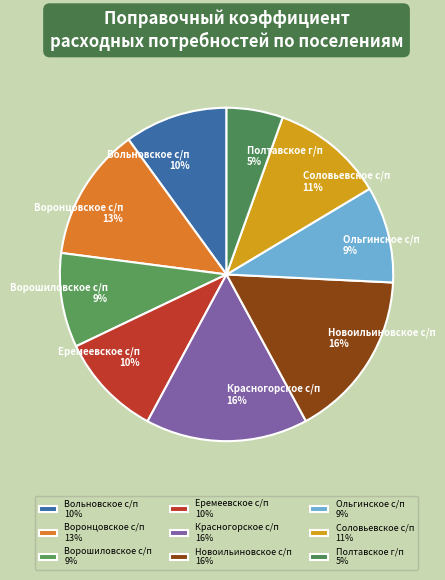

To the nearest percent, what portion does Ольгинское с/п represent?

9%